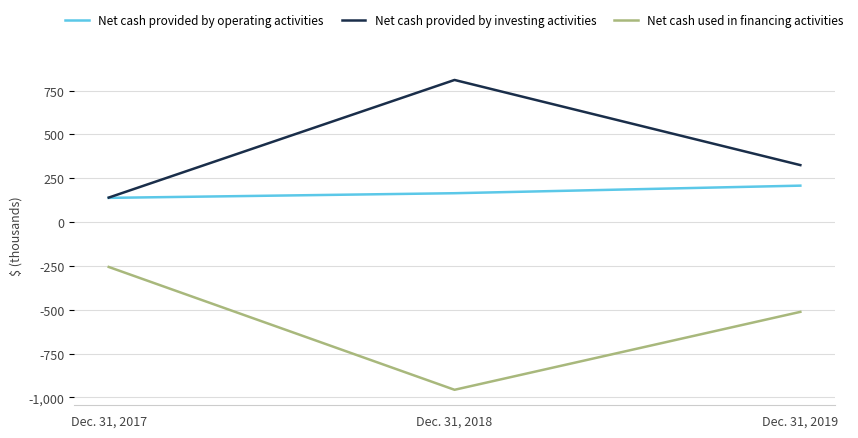

Rank the series by their maximum value, from lowest to highest.

Net cash used in financing activities, Net cash provided by operating activities, Net cash provided by investing activities